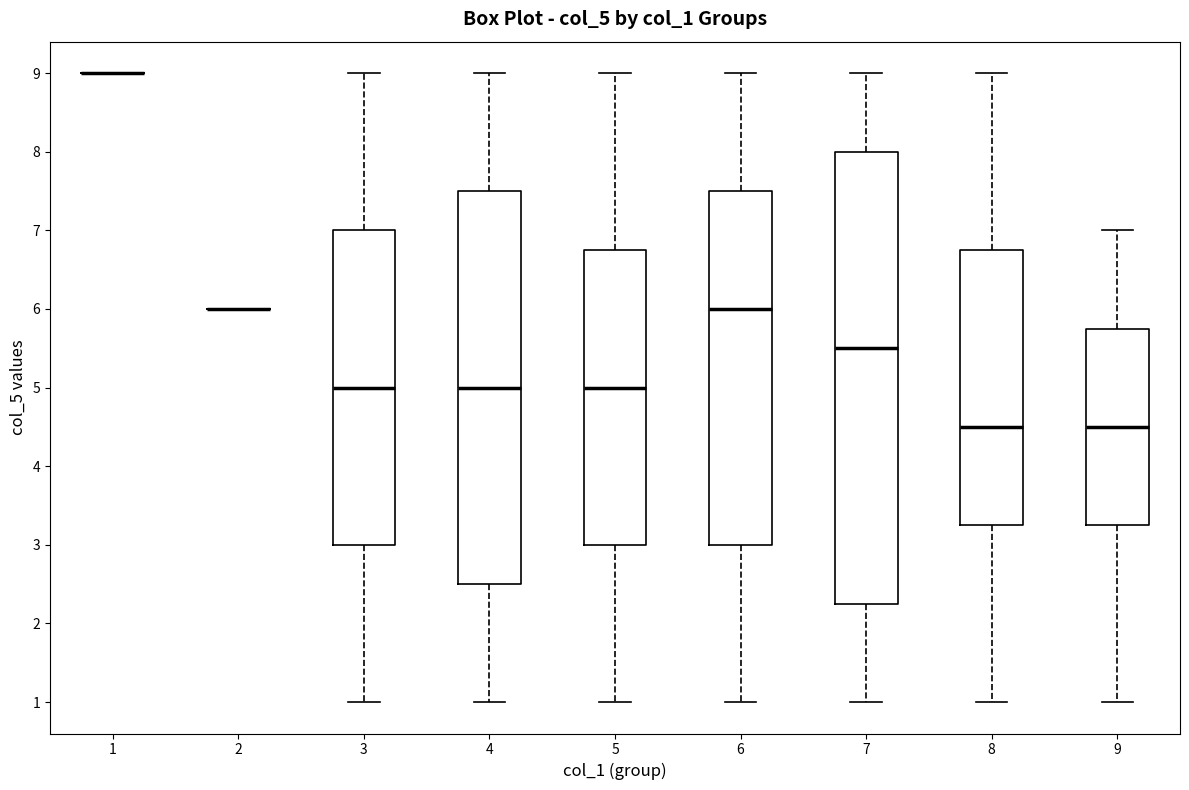

Reading left to right, read every box against the y-axis: the position of its median line, the range the box covers, and the ends of its whiskers. The values are not printed on the chart, so give them approximately, as read against the axis.

1: box collapsed to a line at 9.0, whiskers 9.0 to 9.0
2: box collapsed to a line at 6.0, whiskers 6.0 to 6.0
3: median 5.0, box 3.0 to 7.0, whiskers 1.0 to 9.0
4: median 5.0, box 2.5 to 7.5, whiskers 1.0 to 9.0
5: median 5.0, box 3.0 to 6.8, whiskers 1.0 to 9.0
6: median 6.0, box 3.0 to 7.5, whiskers 1.0 to 9.0
7: median 5.5, box 2.3 to 8.0, whiskers 1.0 to 9.0
8: median 4.5, box 3.3 to 6.8, whiskers 1.0 to 9.0
9: median 4.5, box 3.3 to 5.8, whiskers 1.0 to 7.0